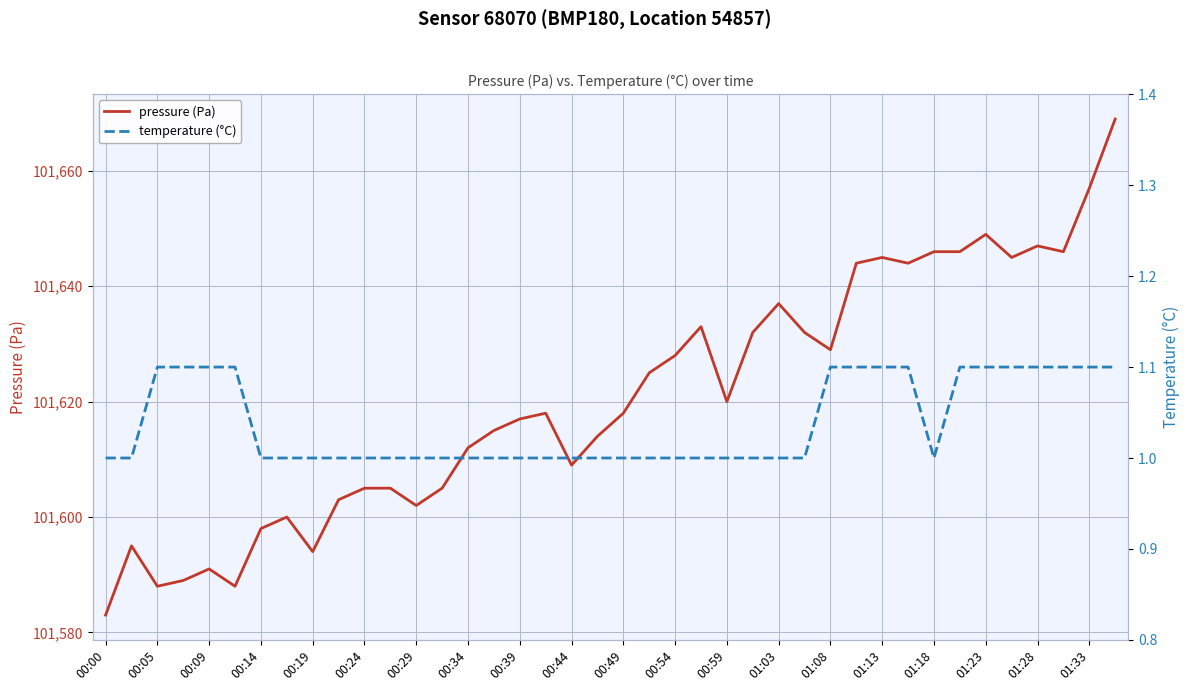

True or false: pressure (Pa) has a value of 101591 at 00:09.

True